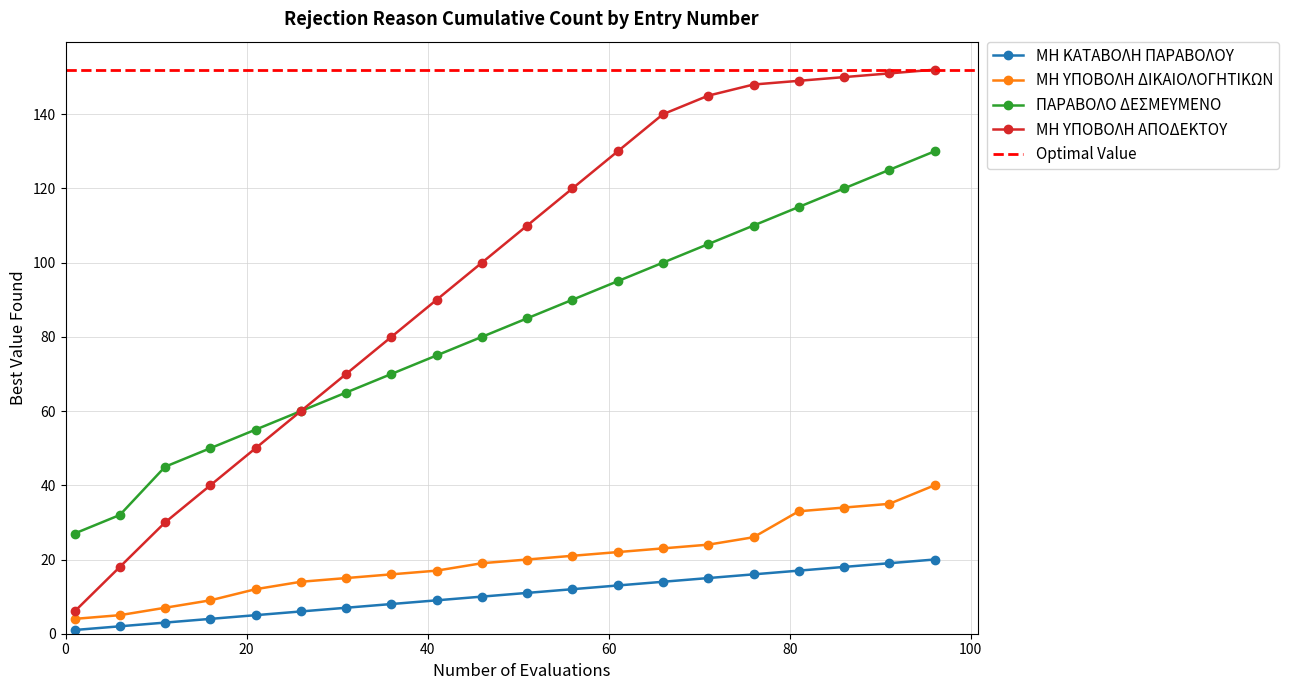

Is the value of ΜΗ ΚΑΤΑΒΟΛΗ ΠΑΡΑΒΟΛΟΥ at 6 greater than the value of ΜΗ ΥΠΟΒΟΛΗ ΔΙΚΑΙΟΛΟΓΗΤΙΚΩΝ at 61?

No